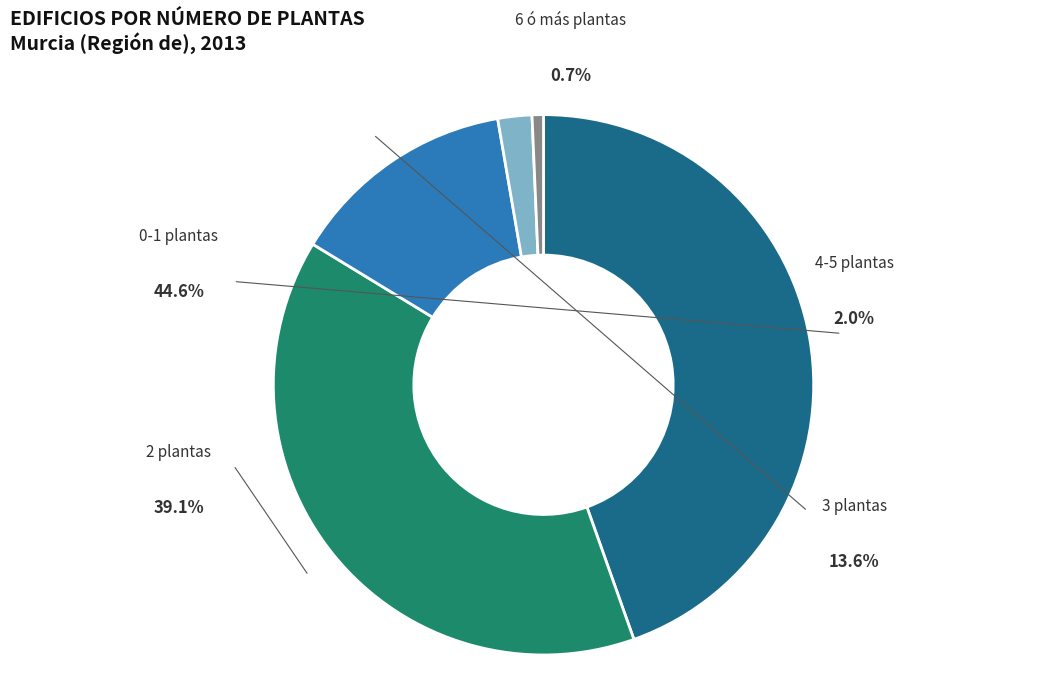

What percentage is NOT represented by 3 plantas?

86.4%